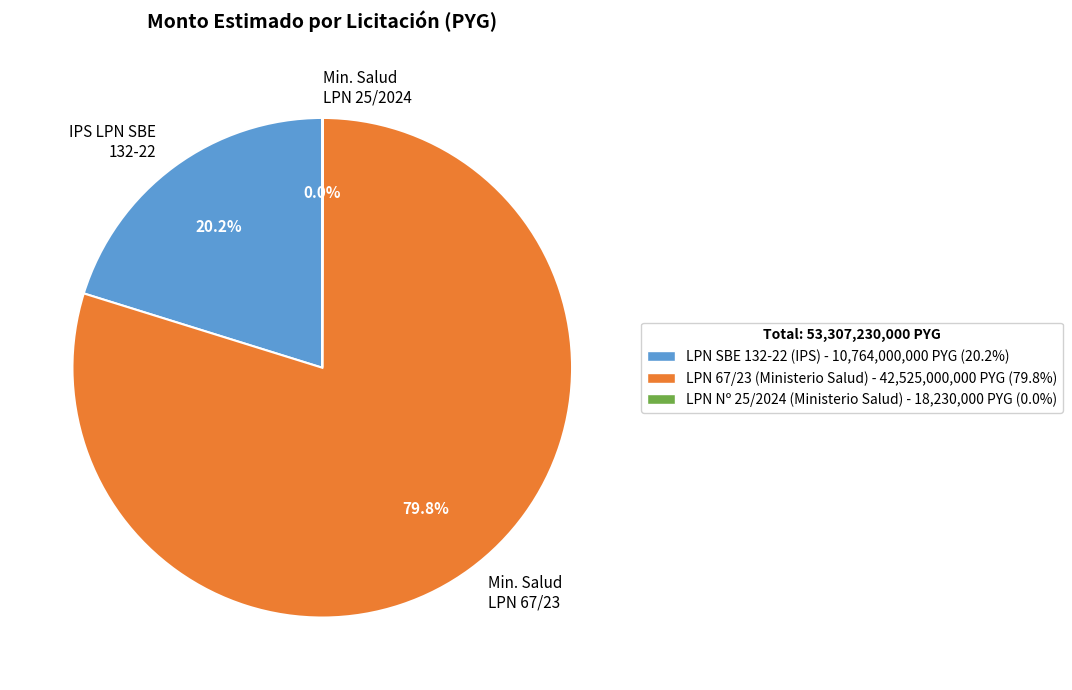

Which has a higher value, IPS LPN SBE 132-22 or Min. Salud LPN 67/23?

Min. Salud LPN 67/23